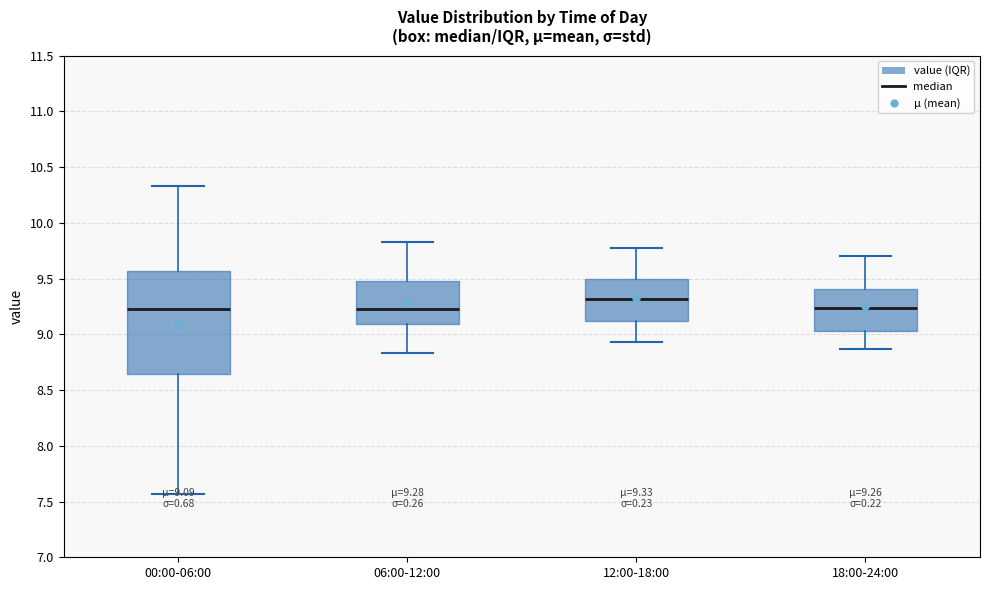

Which box is the tallest, from its lower edge to its upper edge?

00:00-06:00